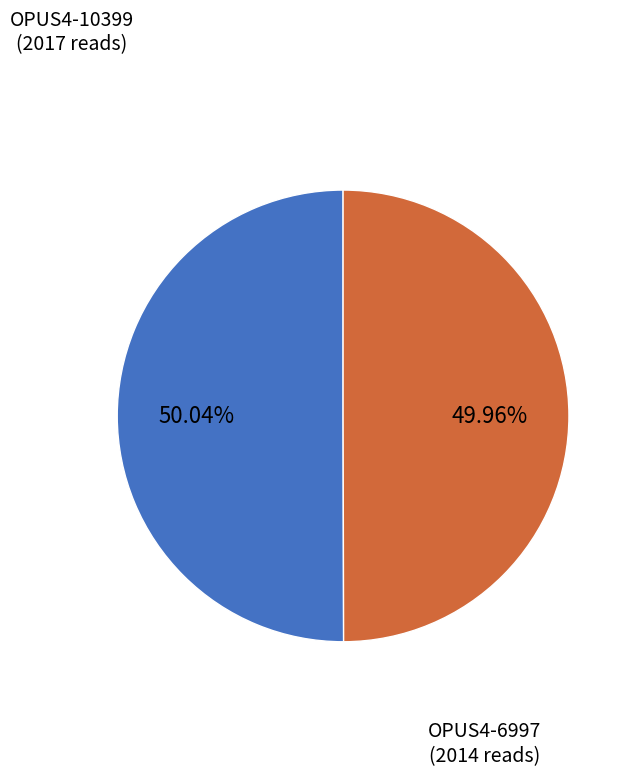

How many segments does this pie chart have?

2